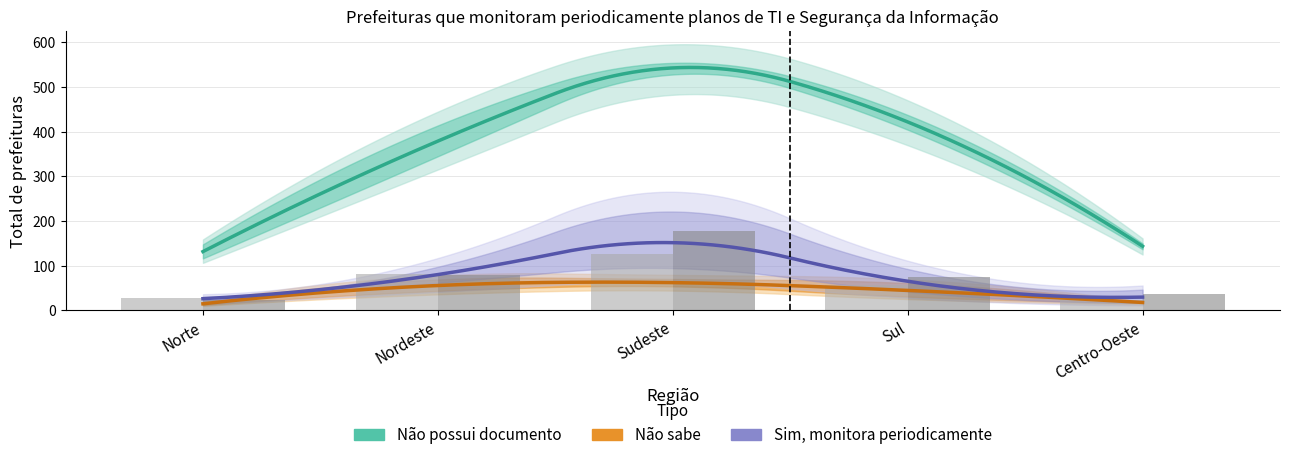

The Nao_possui_SI series shows 150 at Sul. True or false?

False